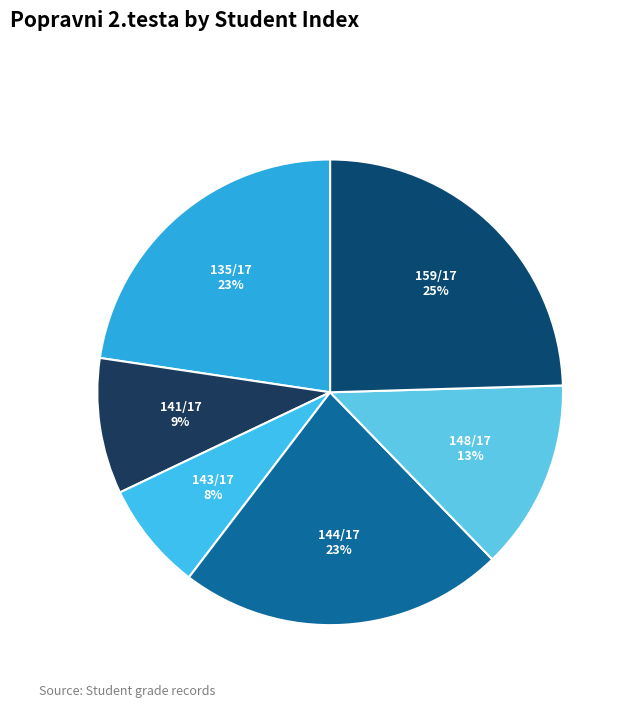

To the nearest percent, what portion does 159/17 represent?

25%